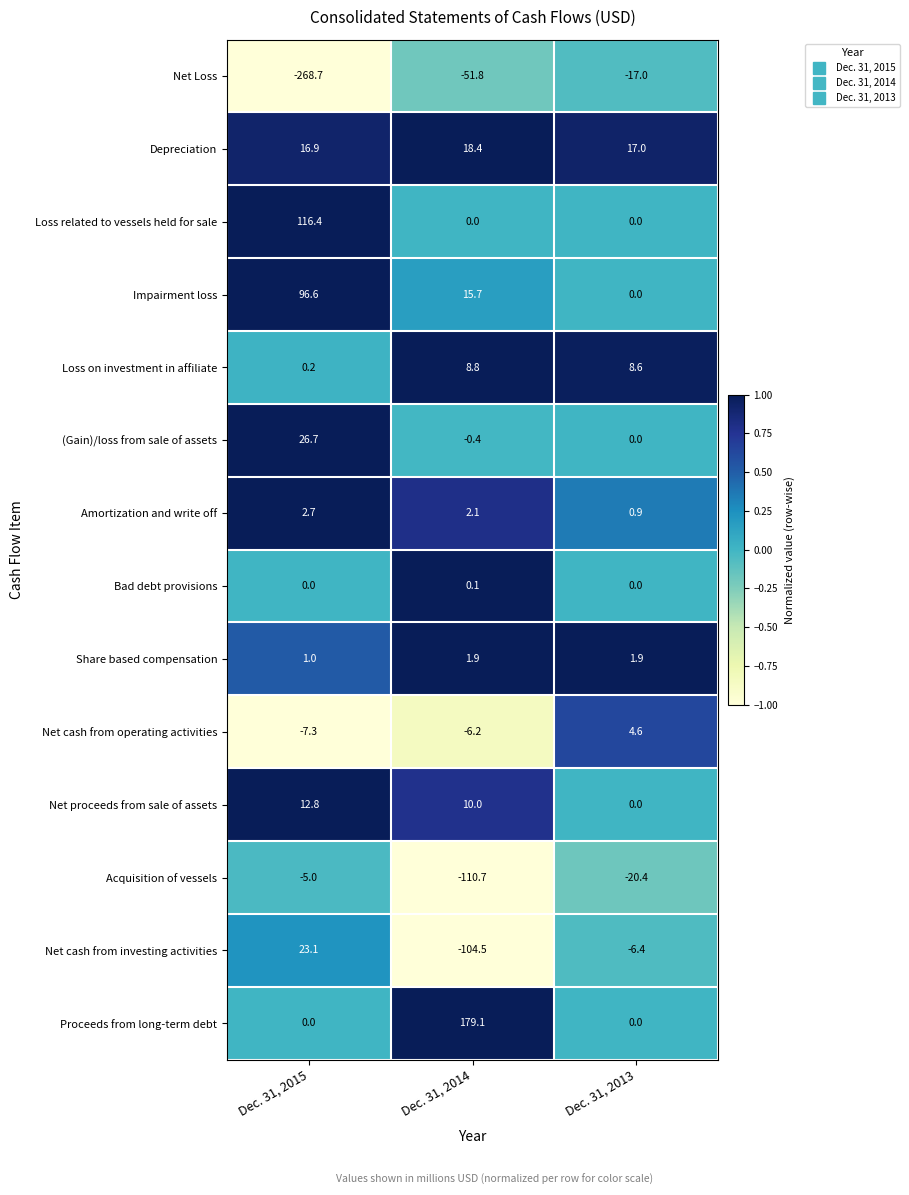

List the series in order of their peak value, highest first.

Proceeds from long-term debt, Loss related to vessels held for sale, Impairment loss, (Gain)/loss from sale of assets, Net cash from investing activities, Depreciation, Net proceeds from sale of assets, Loss on investment in affiliate, Net cash from operating activities, Amortization and write off, Share based compensation, Bad debt provisions, Acquisition of vessels, Net Loss